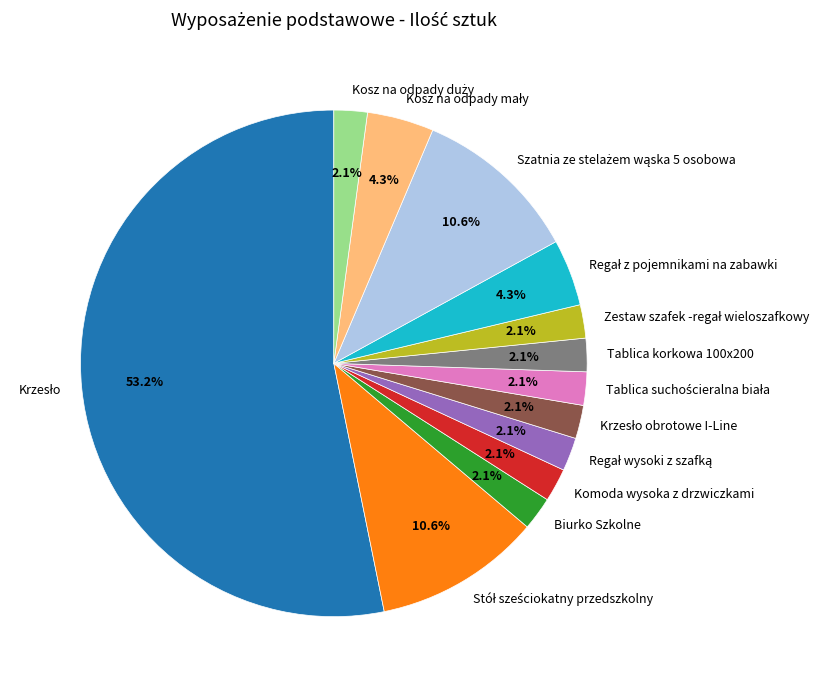

Does any single category account for the majority?

Yes